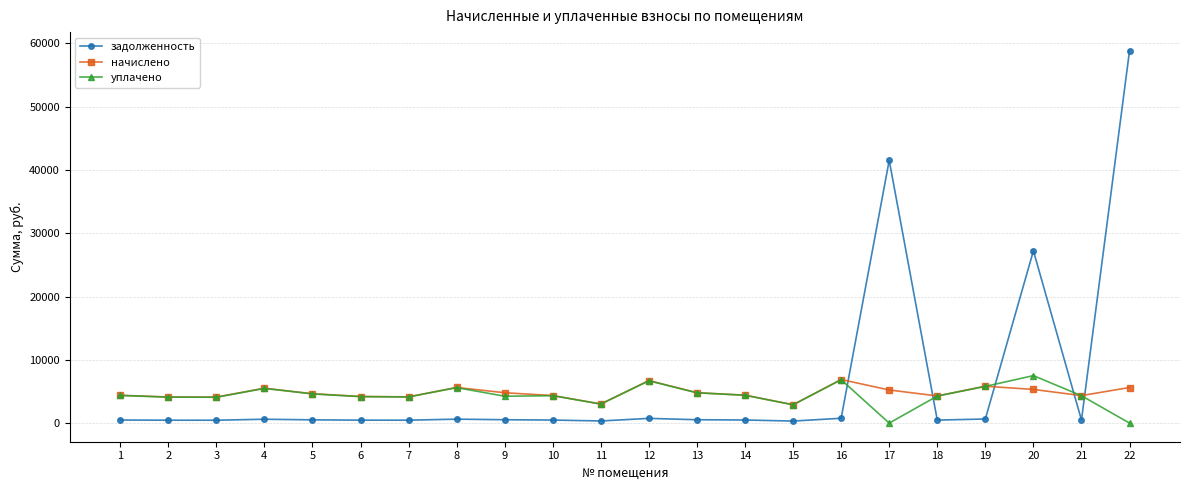

How many values in the уплачено series exceed 4334?

11